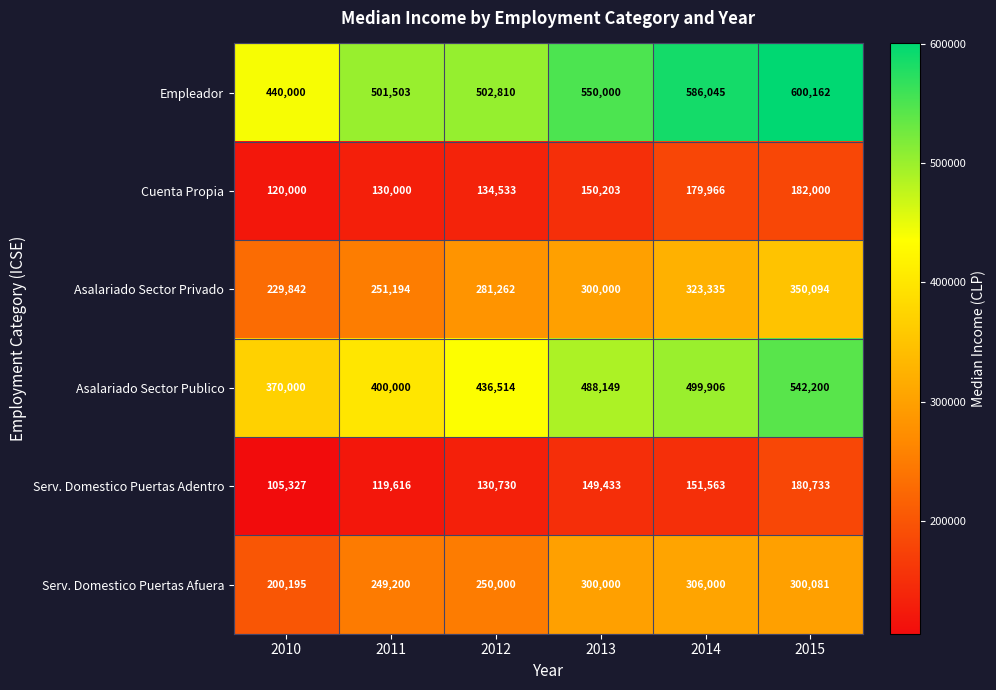

Which category has the lowest value across all series?

2010